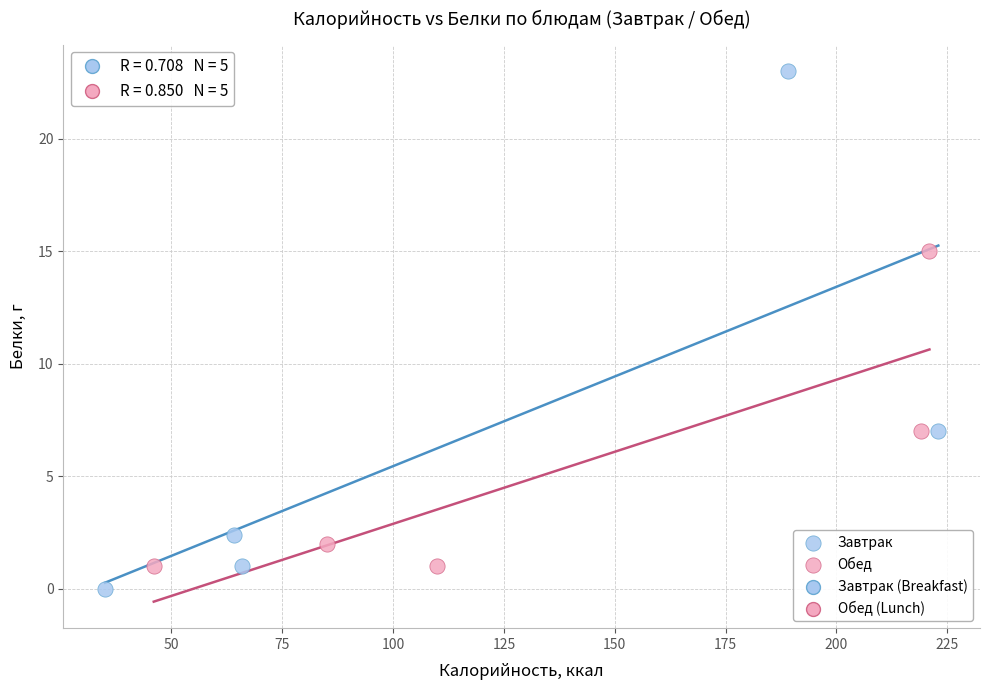

Which series has the largest Y range (max minus min)?

Завтрак